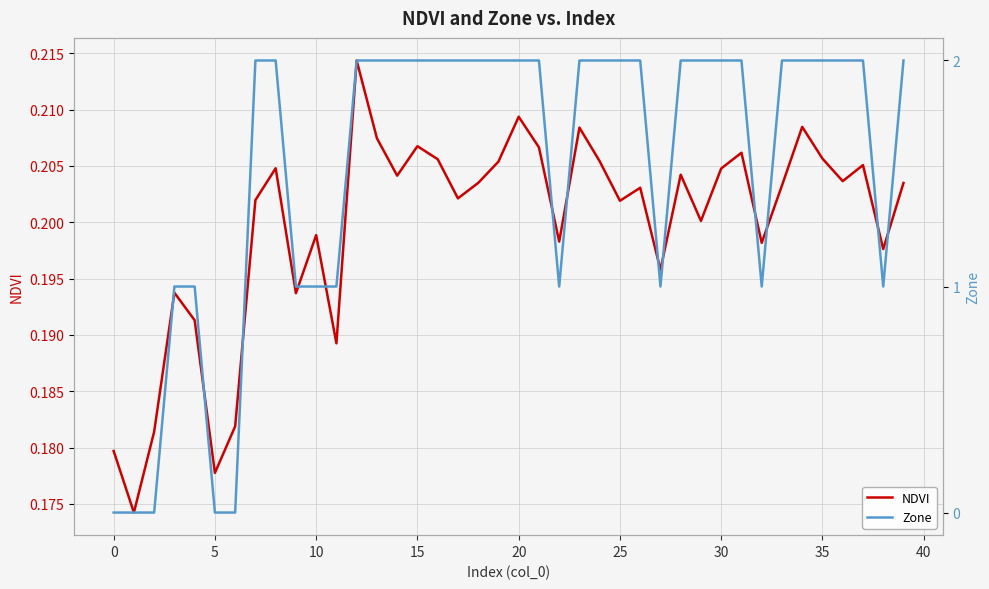

True or false: Zone has a value of 2.0 at 31.

True